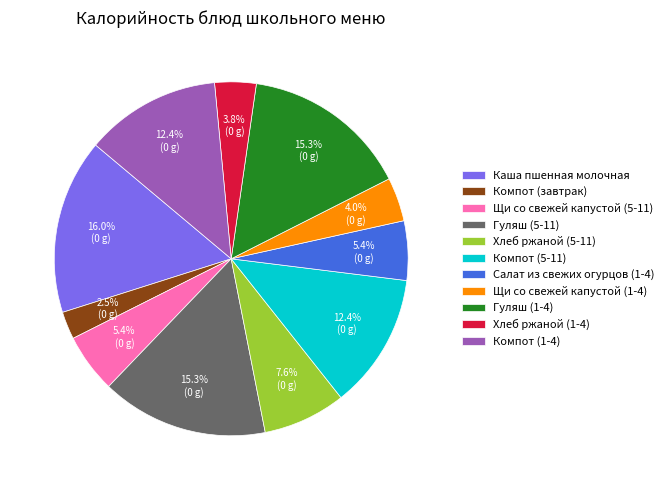

Is it true that Щи со свежей капустой (1-4) is 10% of the pie?

False